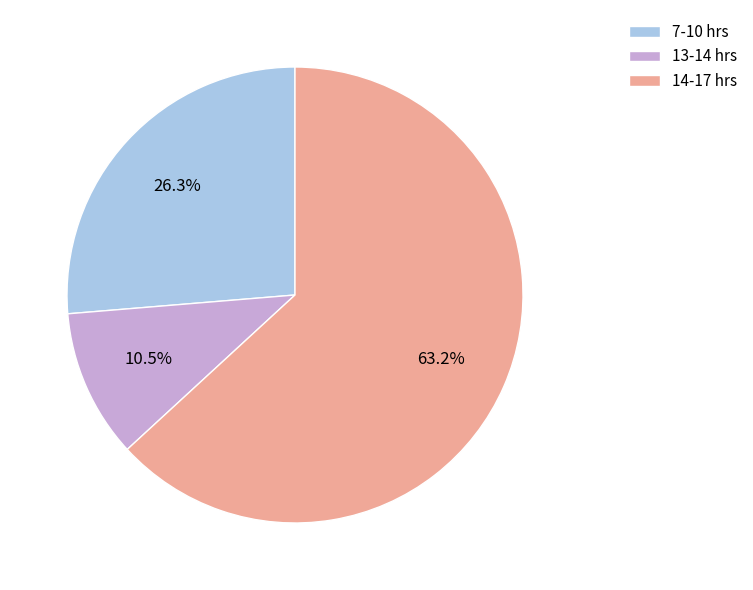

To the nearest percent, what is the difference between the largest and smallest slice percentages?

53%